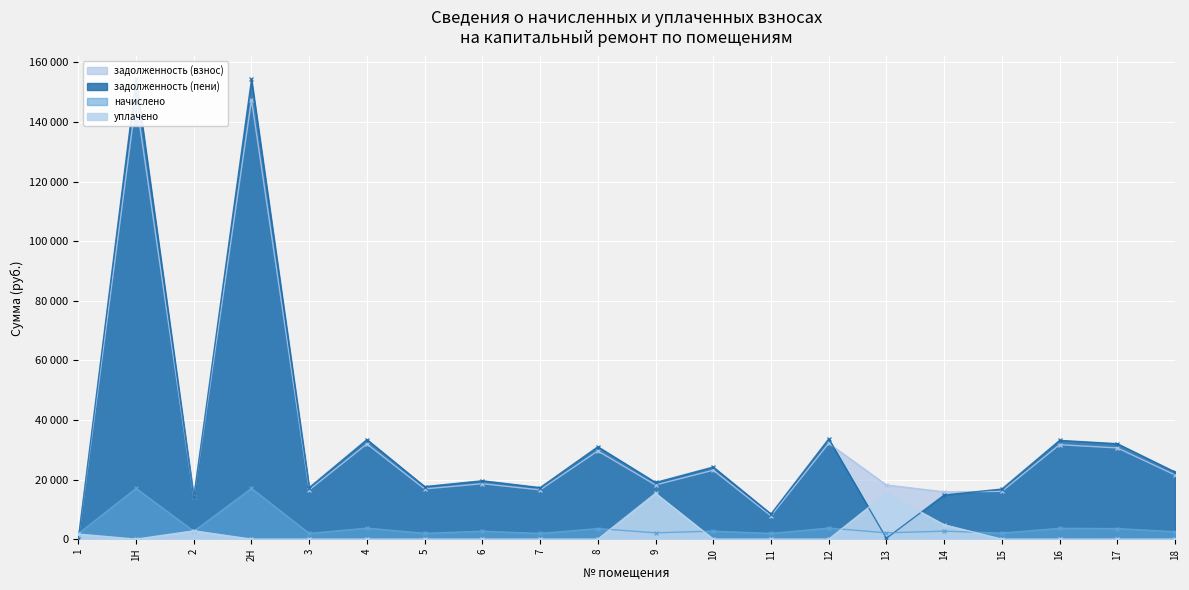

How many lines are shown in the chart?

4